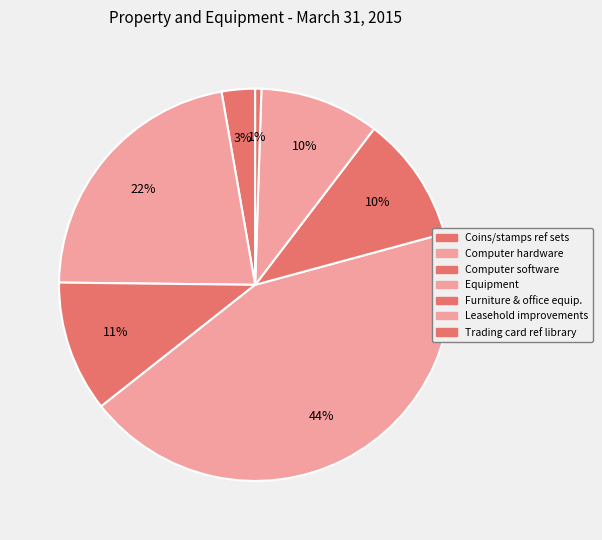

Count the number of slices in the pie.

7